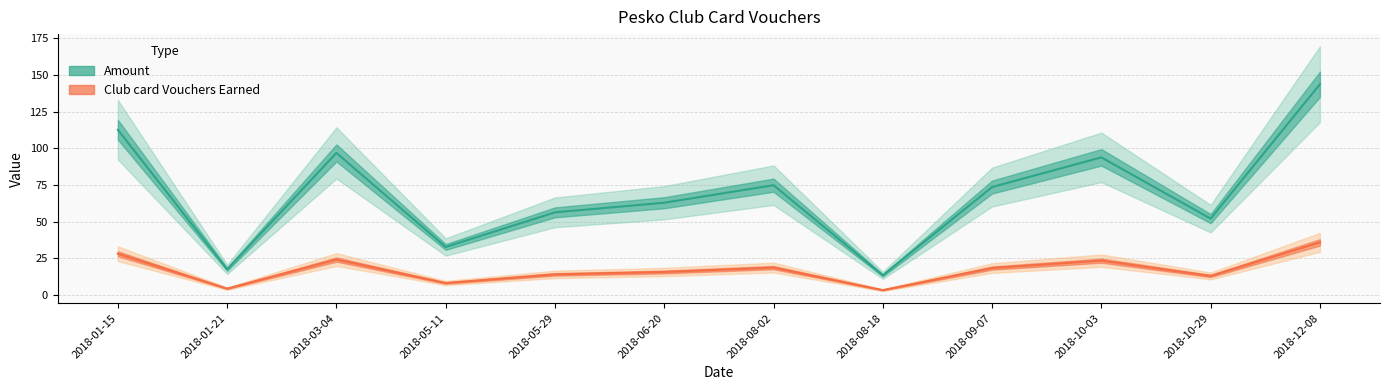

Which series changed the most between 2018-01-21 and 2018-12-08?

Amount